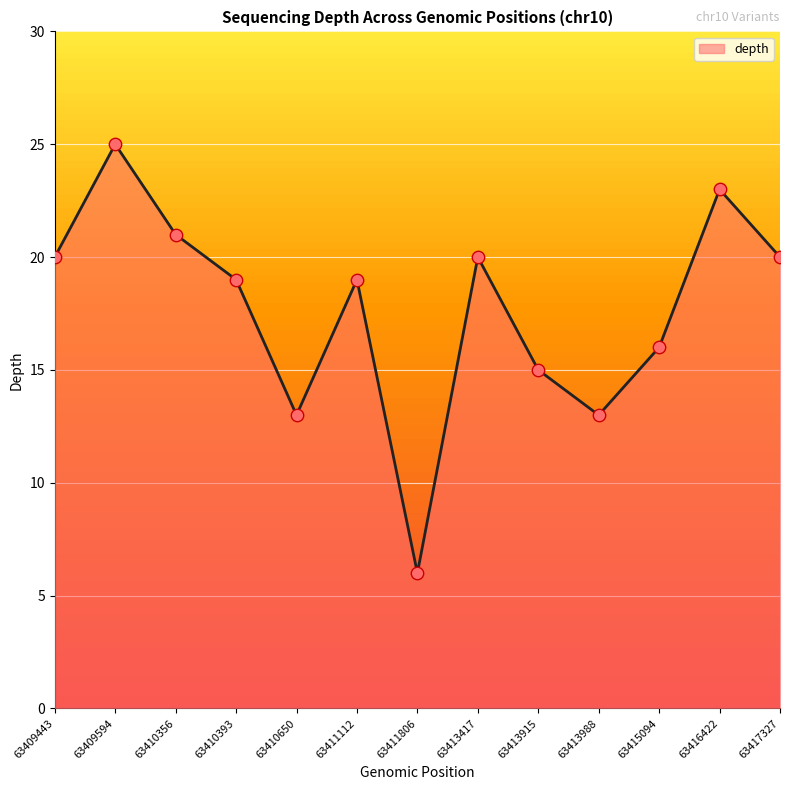

What is the change in value from 63411112 to 63415094?

-3